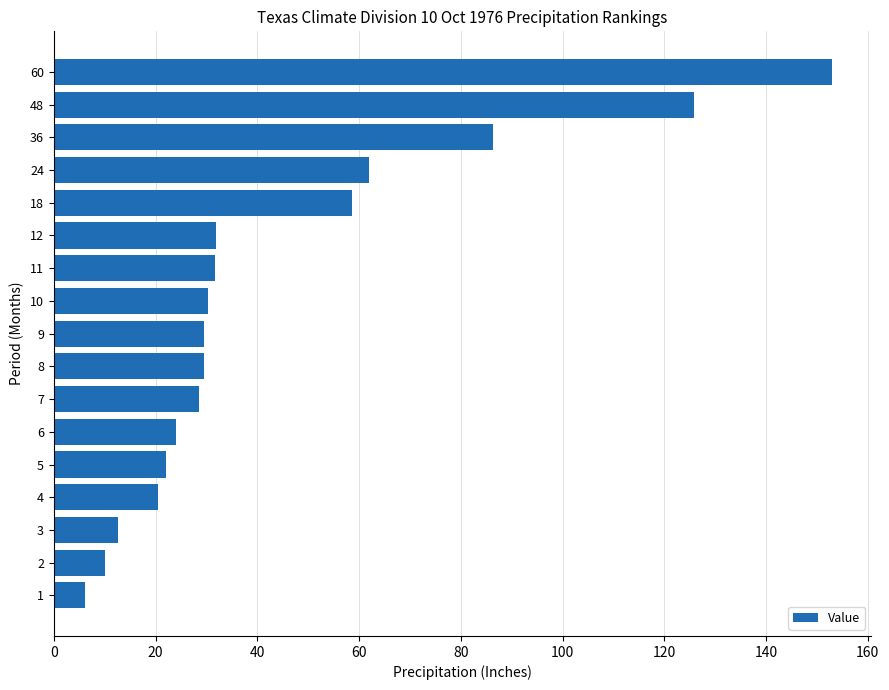

What is the smallest value displayed?

6.2